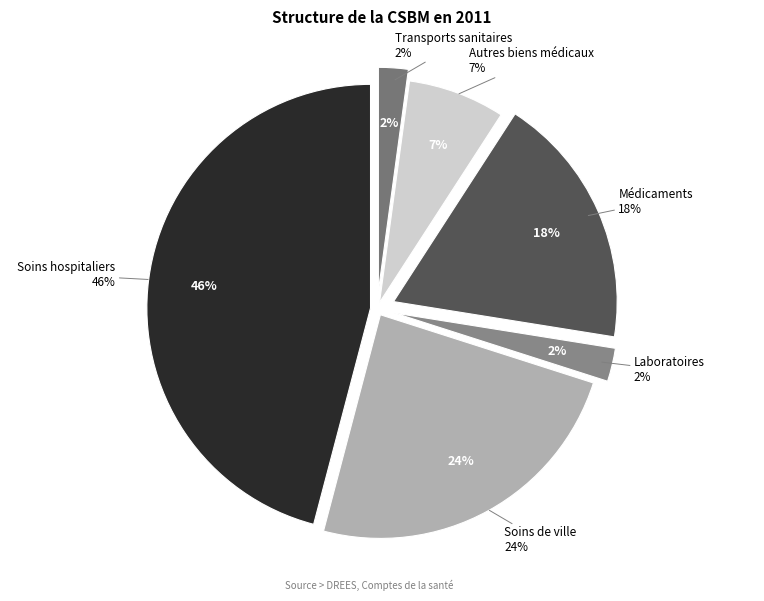

Which category has the biggest portion of the pie?

Soins hospitaliers